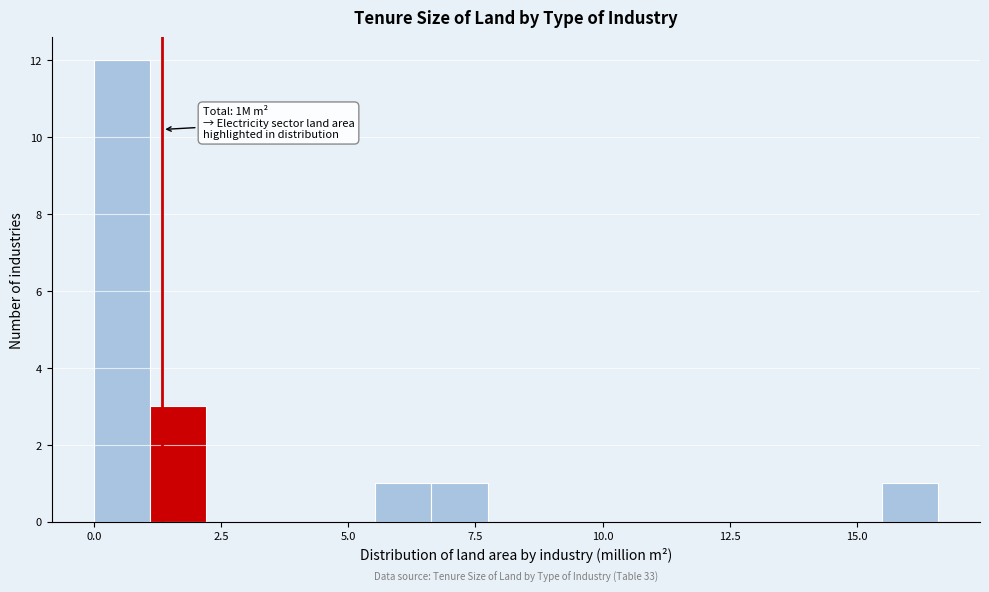

Read against the x-axis, roughly where is the centre of the tallest bar?

0.5